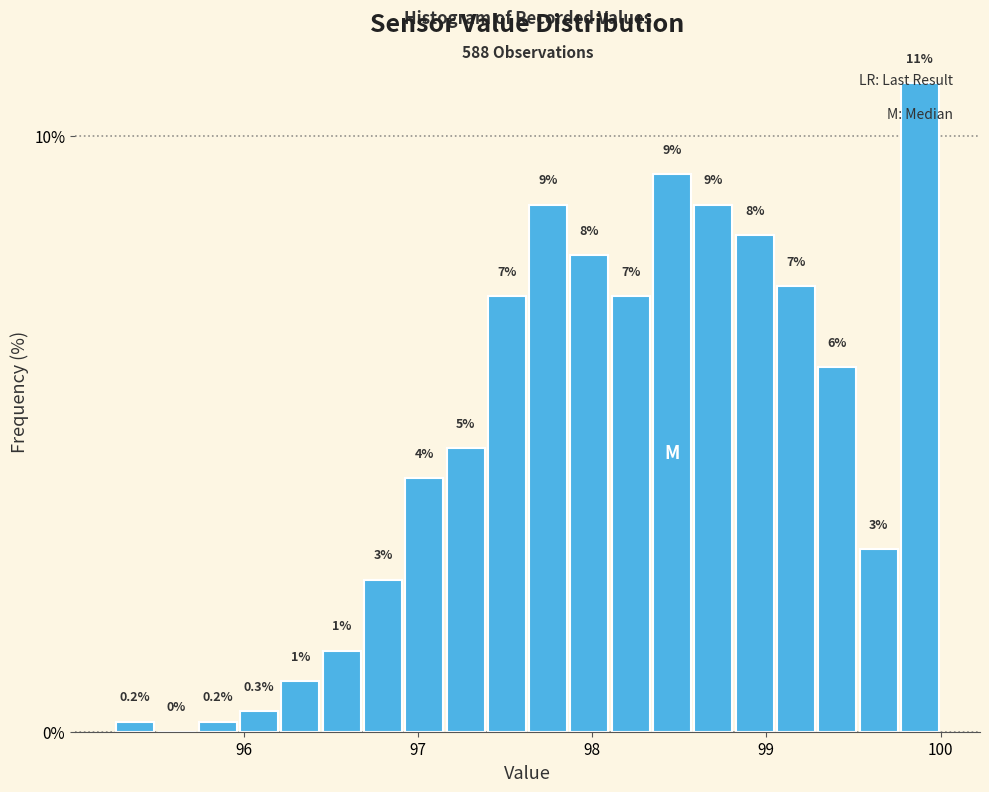

Around what value on the x-axis is the tallest bar? Give the approximate position of its centre, as read against the axis.

99.9